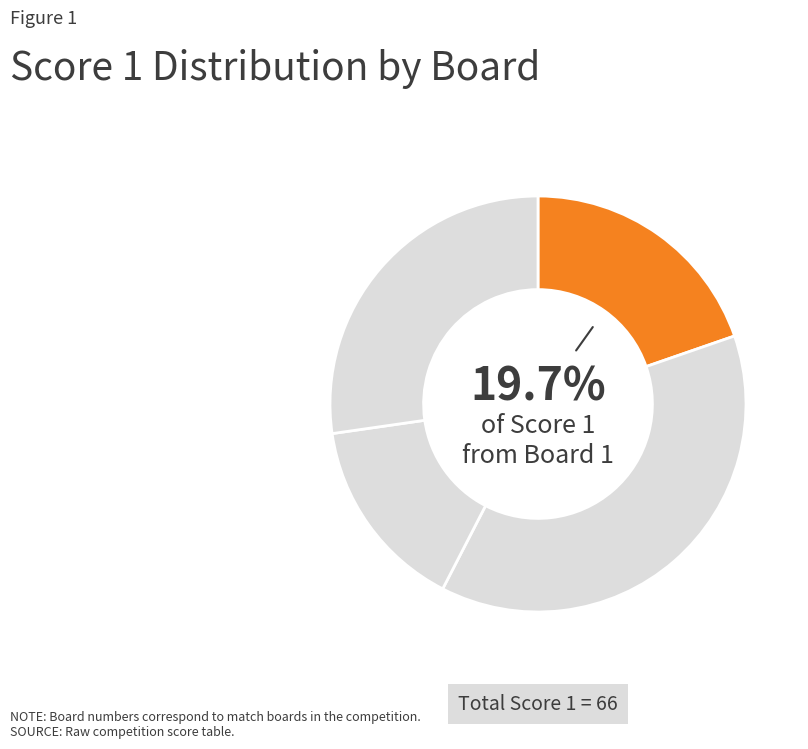

How many slices are in this pie chart?

4